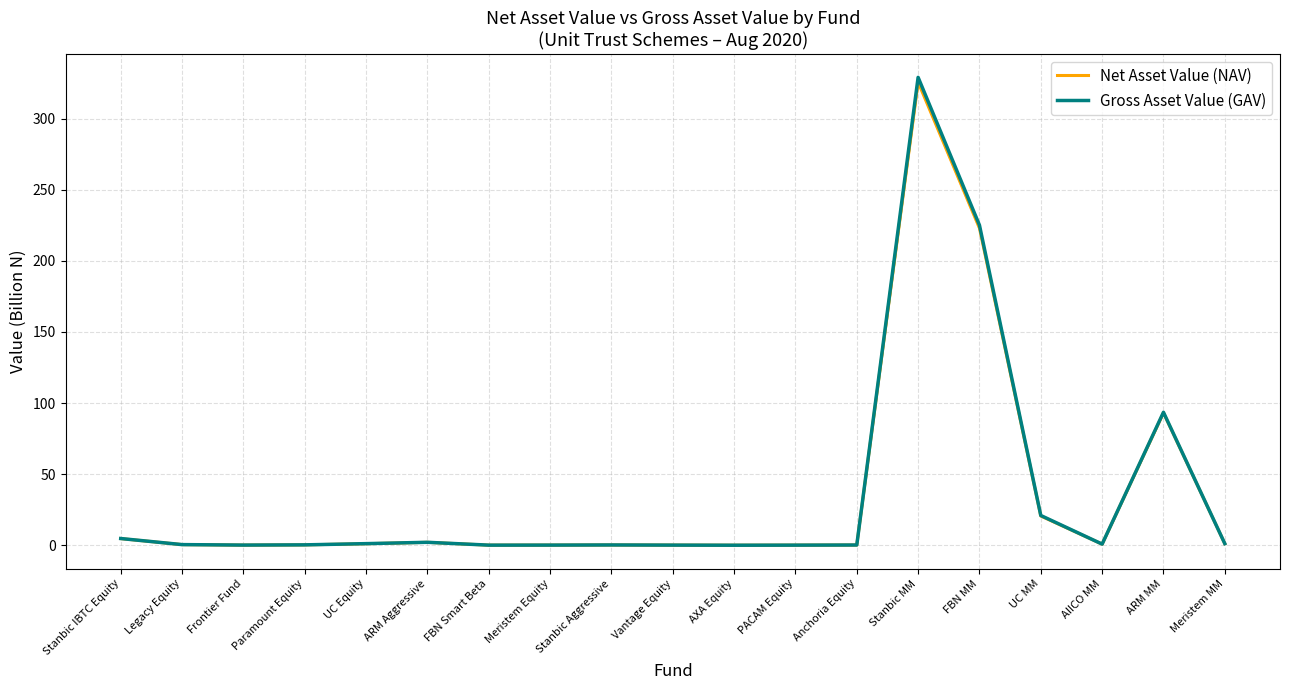

Reading right to left, list all the values displayed in this chart.

Net Asset Value (NAV): Meristem MM=1.3	ARM MM=93.2	AIICO MM=0.9	UC MM=20.7	FBN MM=223.1	Stanbic MM=325.6	Anchoria Equity=0.3	PACAM Equity=0.2	AXA Equity=0.1	Vantage Equity=0.2	Stanbic Aggressive=0.3	Meristem Equity=0.2	FBN Smart Beta=0.2	ARM Aggressive=2.2	UC Equity=1.2	Paramount Equity=0.4	Frontier Fund=0.2	Legacy Equity=0.6	Stanbic IBTC Equity=4.8
Gross Asset Value (GAV): Meristem MM=1.3	ARM MM=93.6	AIICO MM=0.9	UC MM=21.0	FBN MM=225.1	Stanbic MM=329.0	Anchoria Equity=0.3	PACAM Equity=0.2	AXA Equity=0.1	Vantage Equity=0.2	Stanbic Aggressive=0.3	Meristem Equity=0.2	FBN Smart Beta=0.2	ARM Aggressive=2.2	UC Equity=1.3	Paramount Equity=0.4	Frontier Fund=0.2	Legacy Equity=0.6	Stanbic IBTC Equity=4.8